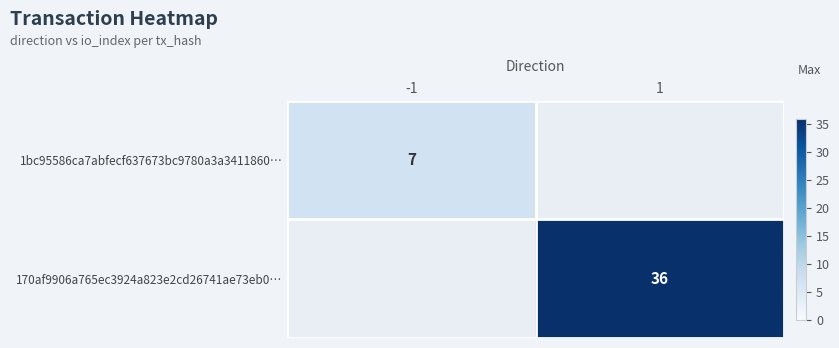

Is it true that 1bc95586ca7abfecf637673bc9780a3a3411860… equals 11 at -1?

False